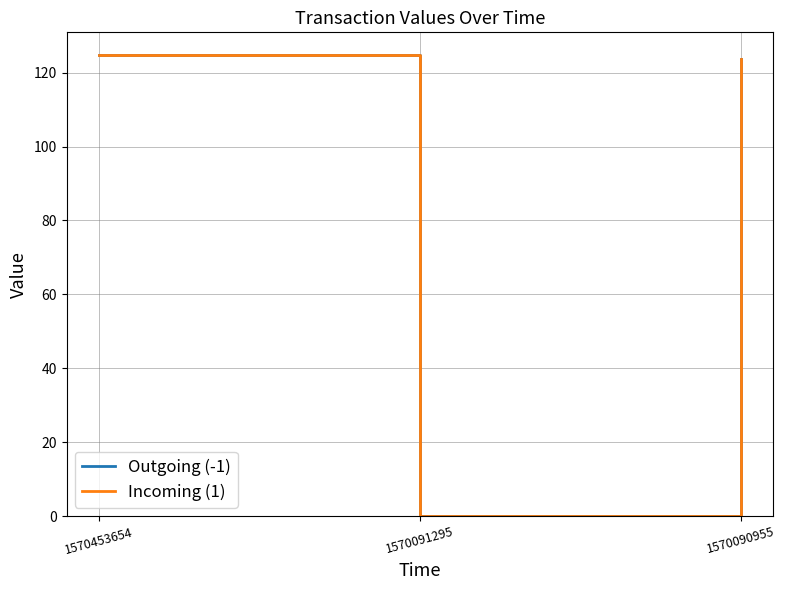

Which label corresponds to the smallest value in the chart?

1570091295